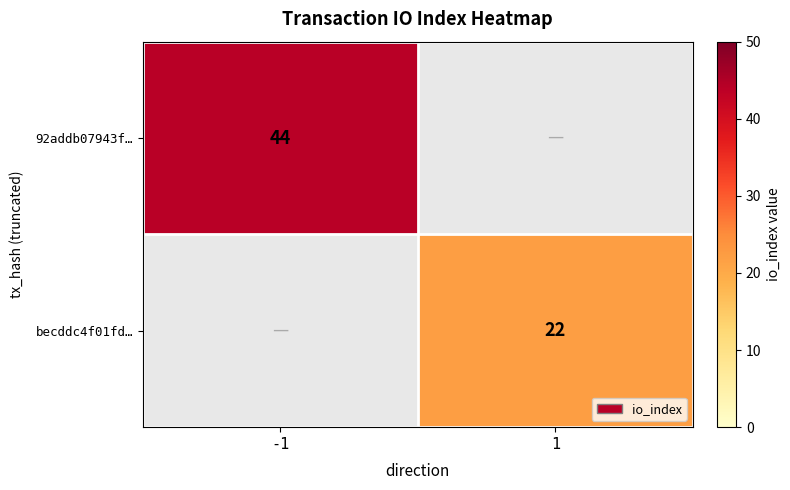

Is it true that 92addb07943f… equals 44 at -1?

True